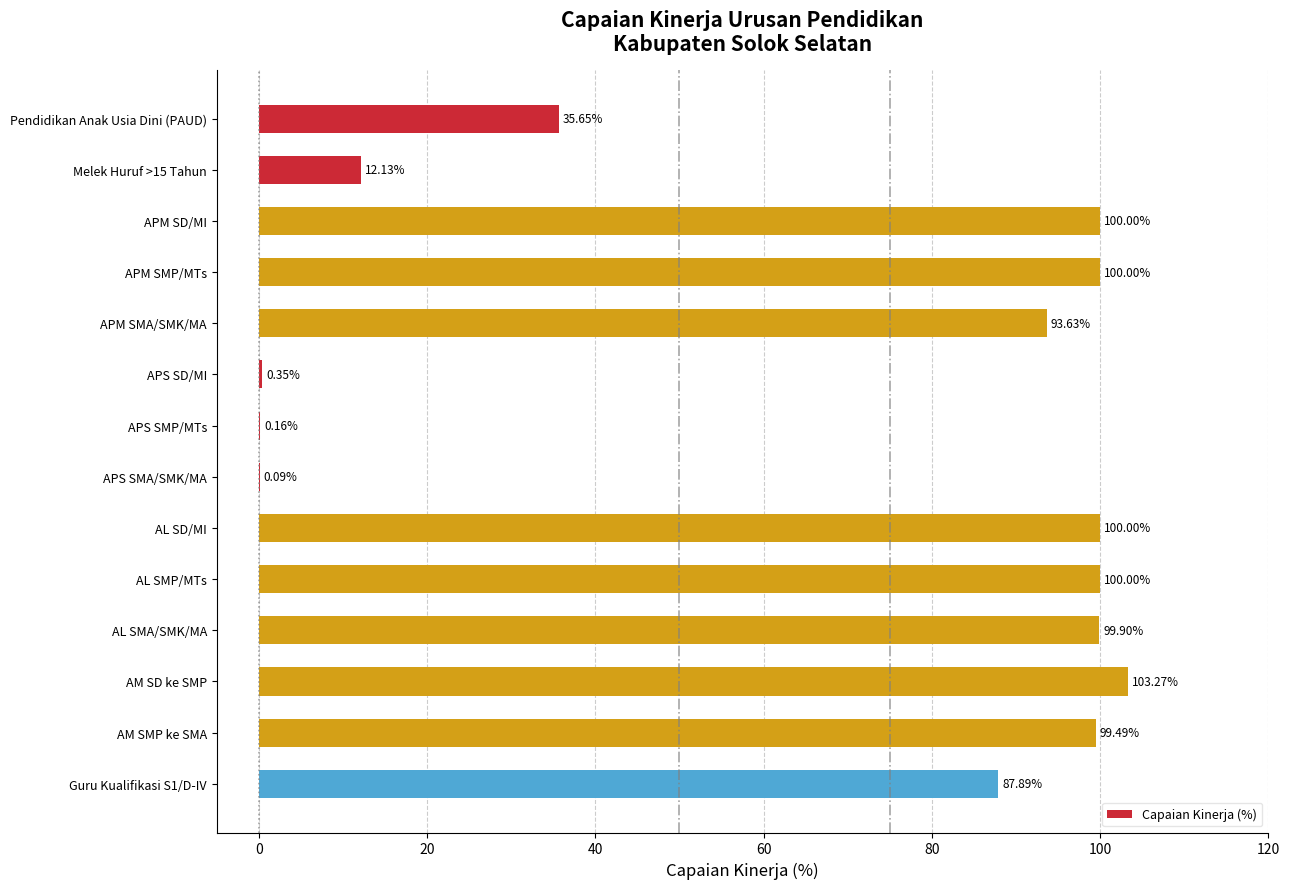

What is the maximum value shown in the chart?

103.3